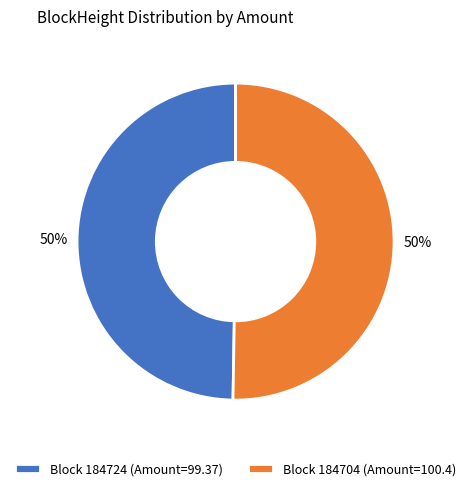

To the nearest percent, what is the average slice percentage?

50%